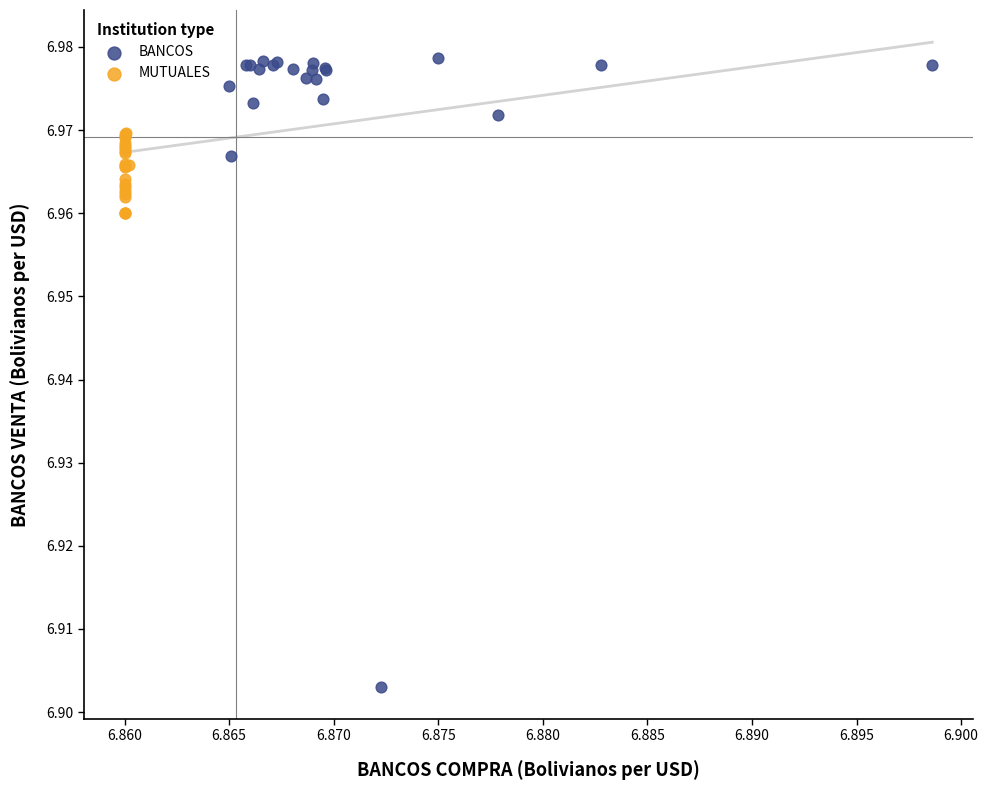

Which series reaches the maximum Y coordinate?

BANCOS